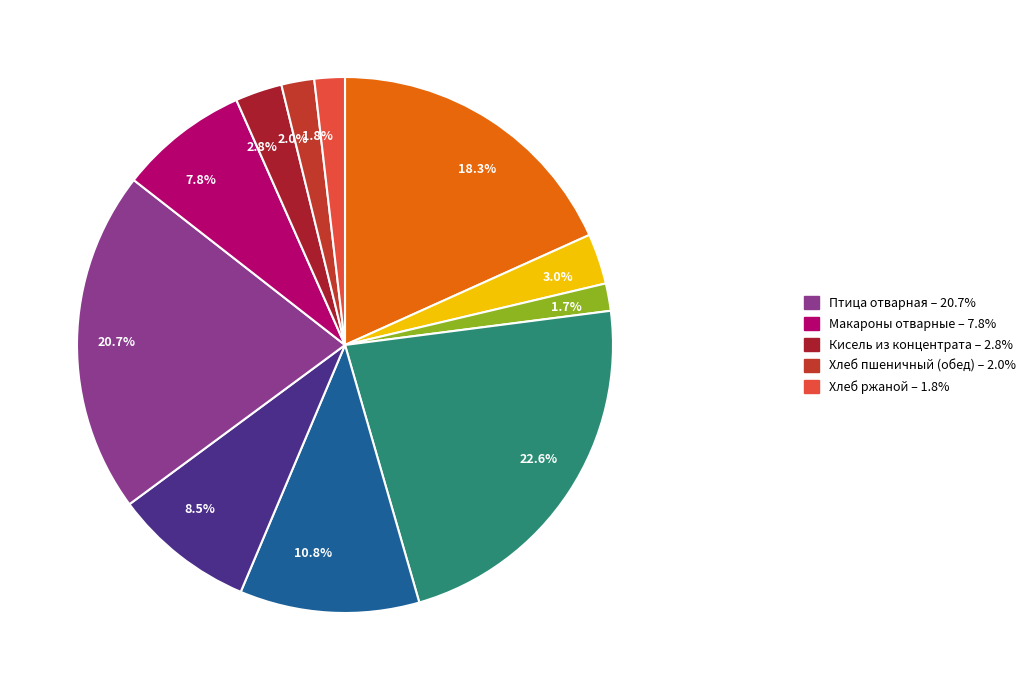

Is there any slice that represents more than half of the pie?

No